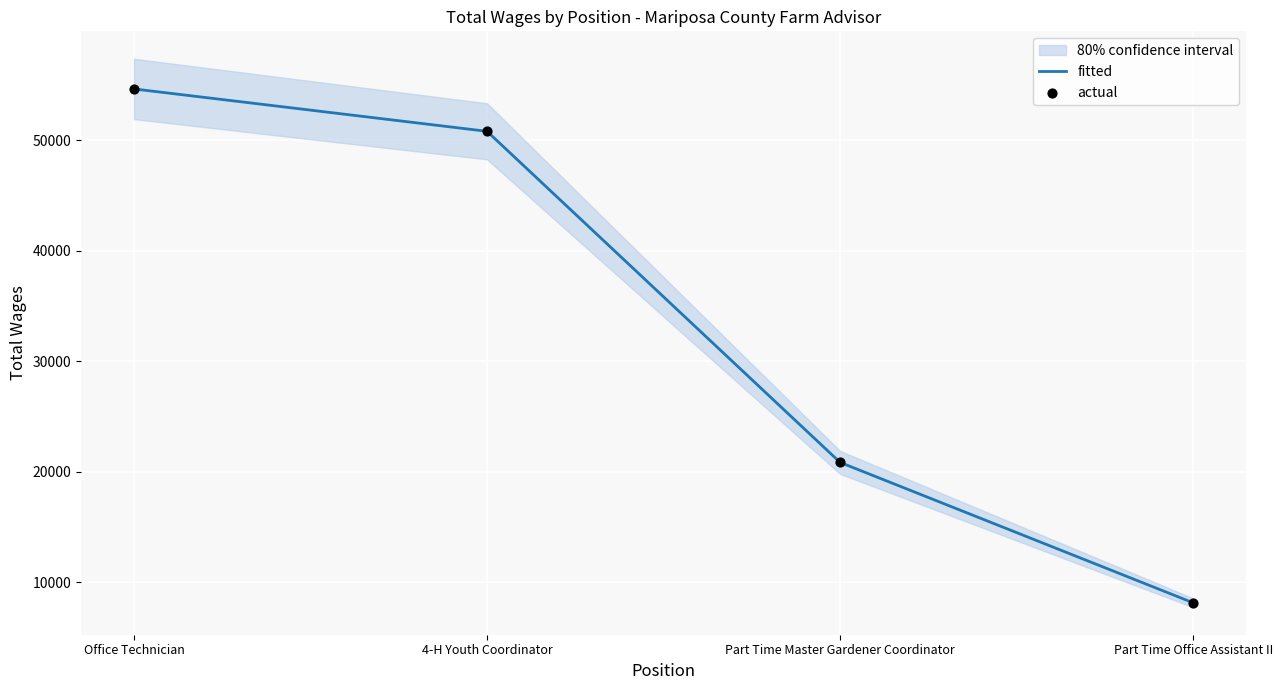

Which series has the largest Y range (max minus min)?

fitted